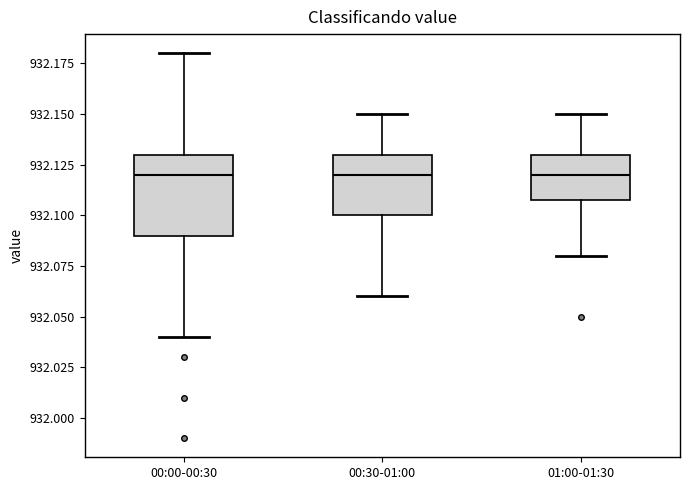

Reading left to right, read every box against the y-axis: the position of its median line, the range the box covers, and the ends of its whiskers. The values are not printed on the chart, so give them approximately, as read against the axis.

00:00-00:30: median 932.12, box 932.09 to 932.13, whiskers 932.04 to 932.18
00:30-01:00: median 932.12, box 932.10 to 932.13, whiskers 932.06 to 932.15
01:00-01:30: median 932.12, box 932.11 to 932.13, whiskers 932.08 to 932.15